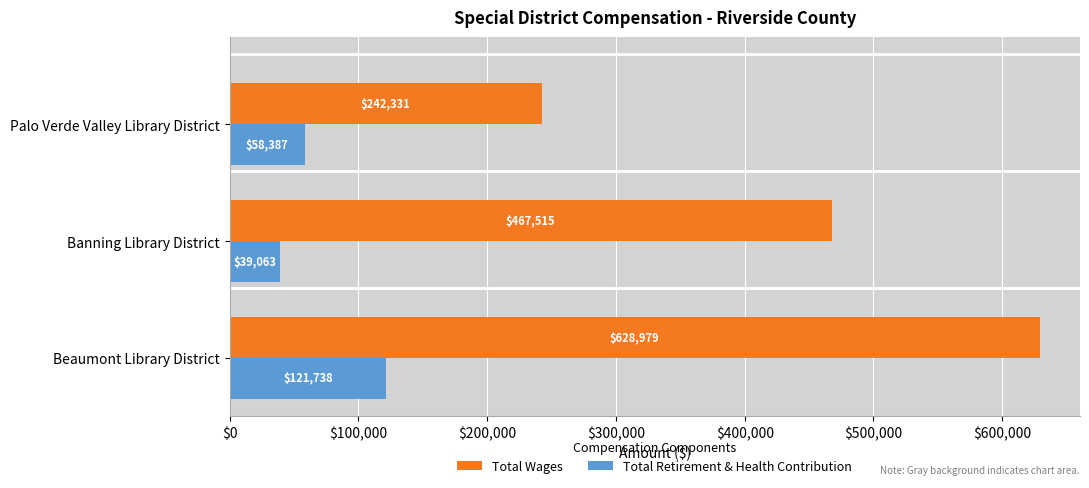

The value of Total Wages at Palo Verde Valley Library District is 370438. True or false?

False